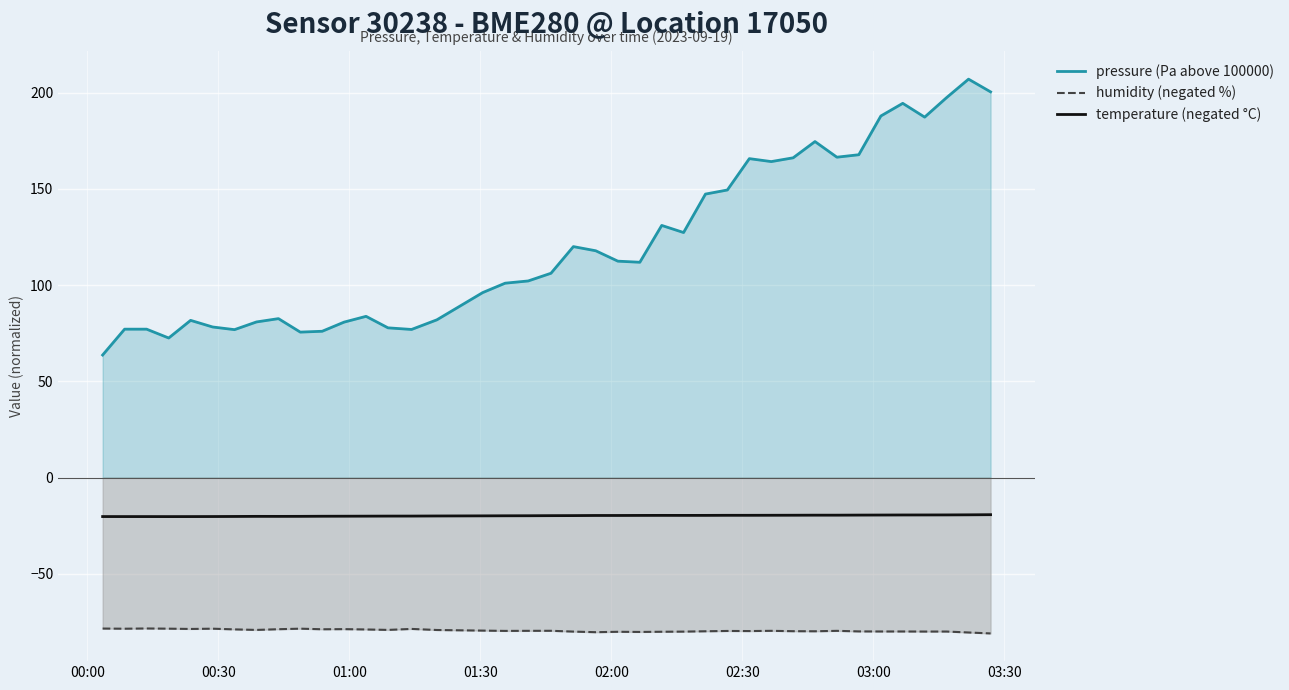

How many lines are shown in the chart?

3